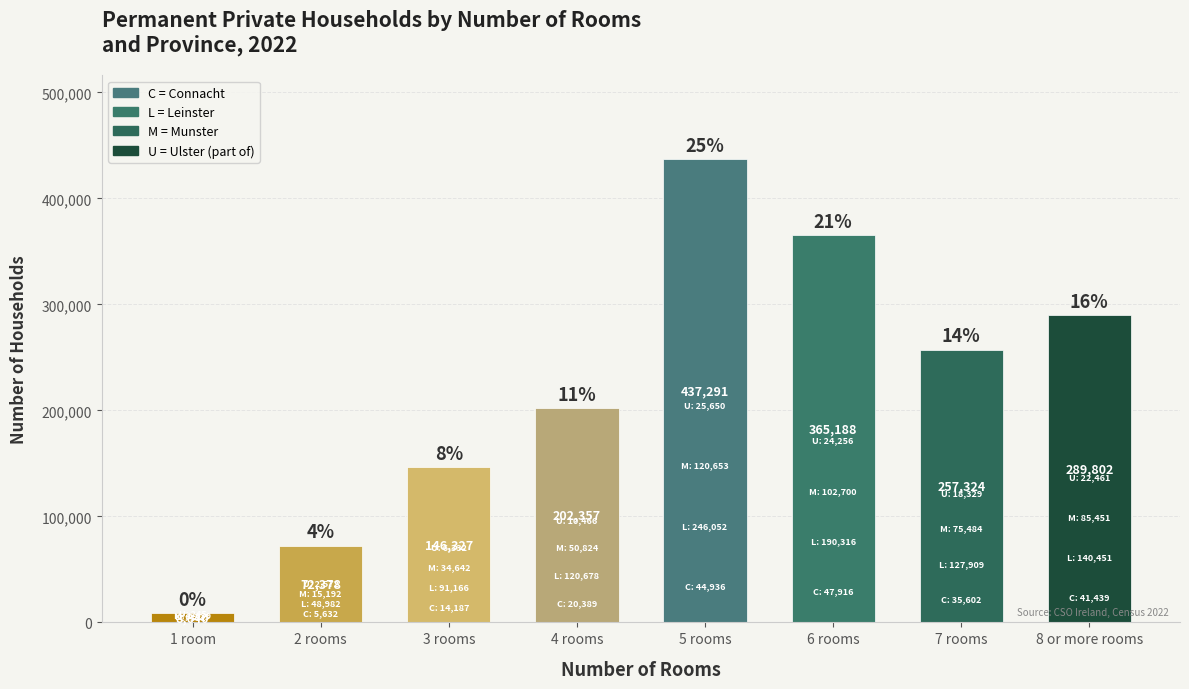

What is the label of the 1st bar from the right?

8 or more rooms